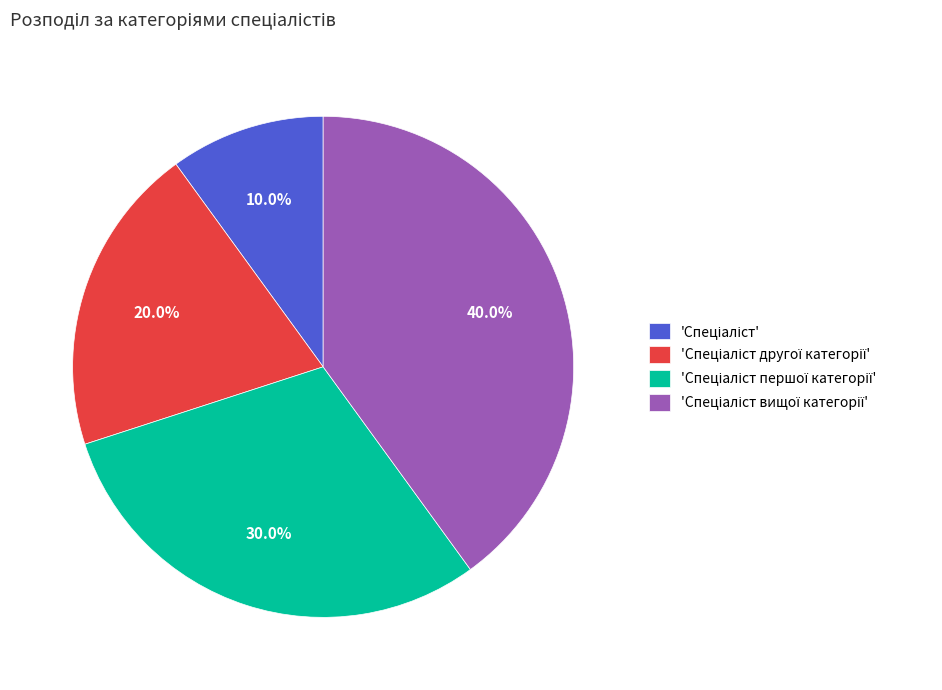

Does any single category account for the majority?

No